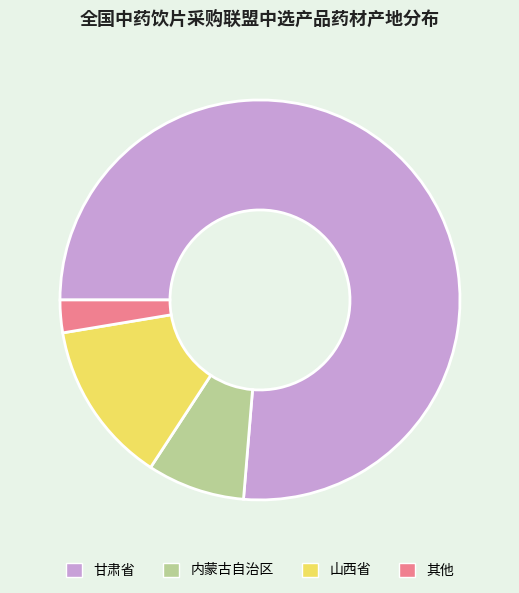

Between 内蒙古自治区 and 山西省, which is larger?

山西省